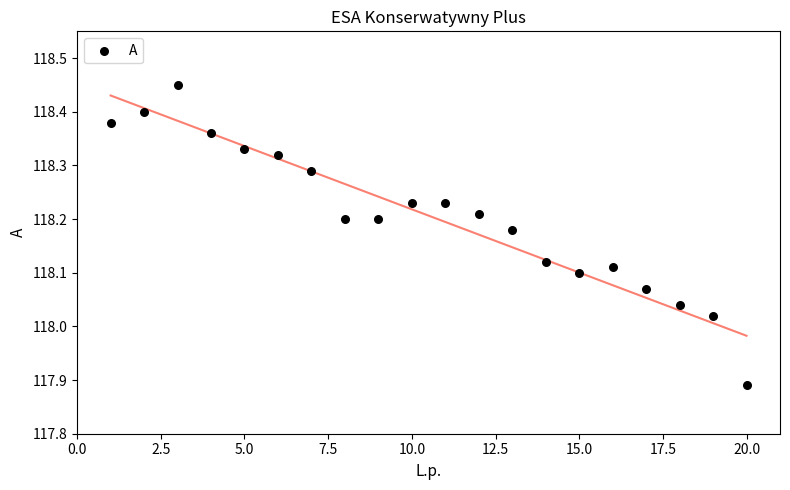

What is the range of Y values (max minus min)?

0.6